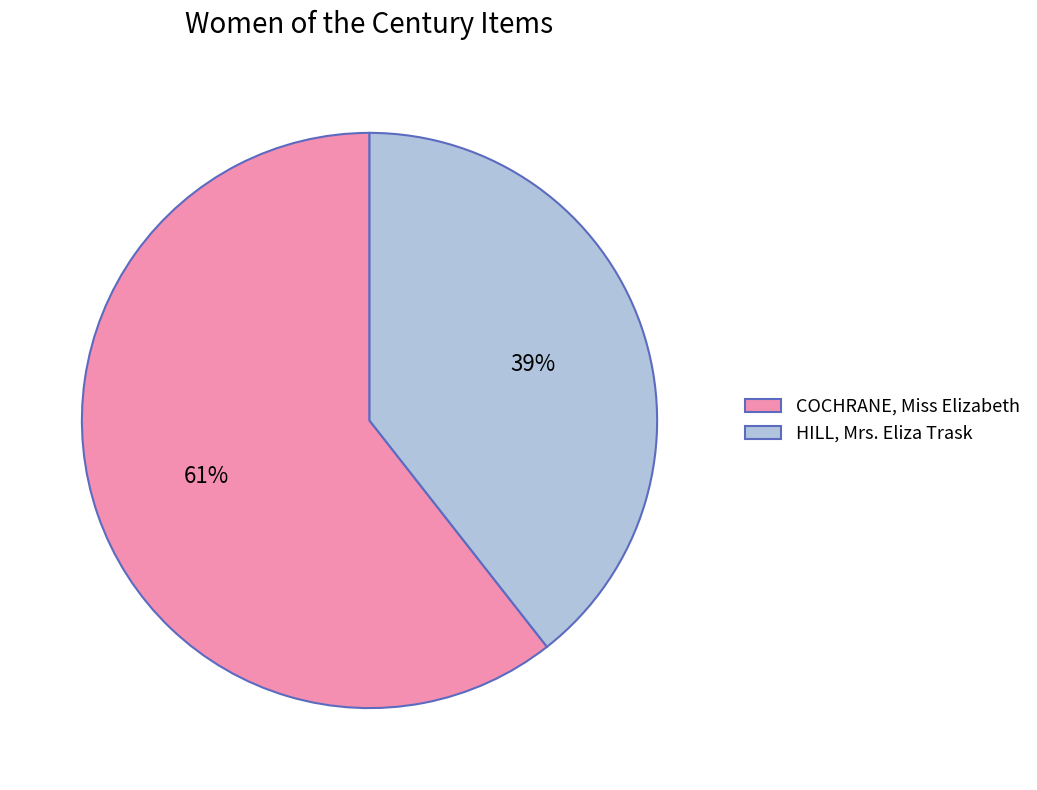

Count the number of slices in the pie.

2